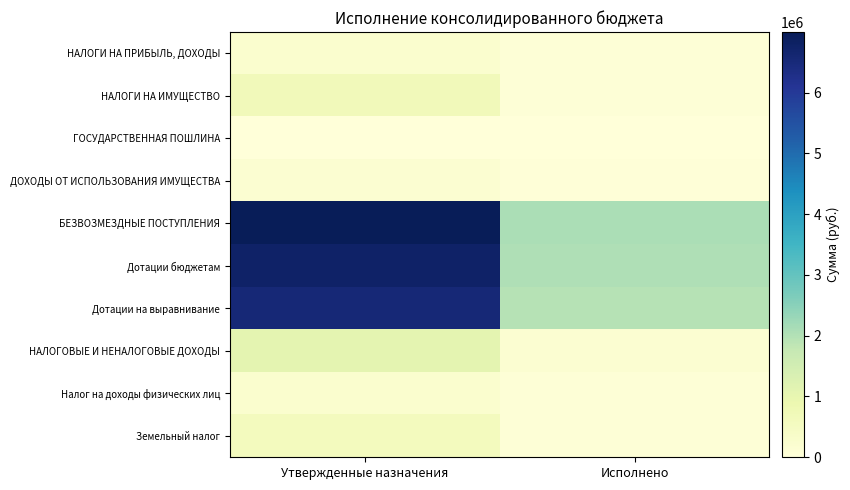

Reading left to right, list all the values displayed in this chart.

НАЛОГИ НА ПРИБЫЛЬ, ДОХОДЫ: Утвержденные назначения=240000.0	Исполнено=67732.4
НАЛОГИ НА ИМУЩЕСТВО: Утвержденные назначения=662000.0	Исполнено=77641.3
ГОСУДАРСТВЕННАЯ ПОШЛИНА: Утвержденные назначения=200.0	Исполнено=300.0
ДОХОДЫ ОТ ИСПОЛЬЗОВАНИЯ ИМУЩЕСТВА: Утвержденные назначения=174600.0	Исполнено=44557.2
БЕЗВОЗМЕЗДНЫЕ ПОСТУПЛЕНИЯ: Утвержденные назначения=6994800.0	Исполнено=2094943.3
Дотации бюджетам: Утвержденные назначения=6763700.0	Исполнено=2036100.0
Дотации на выравнивание: Утвержденные назначения=6551100.0	Исполнено=1965300.0
НАЛОГОВЫЕ И НЕНАЛОГОВЫЕ ДОХОДЫ: Утвержденные назначения=1076800.0	Исполнено=190231.0
Налог на доходы физических лиц: Утвержденные назначения=240000.0	Исполнено=67732.4
Земельный налог: Утвержденные назначения=577000.0	Исполнено=60595.8